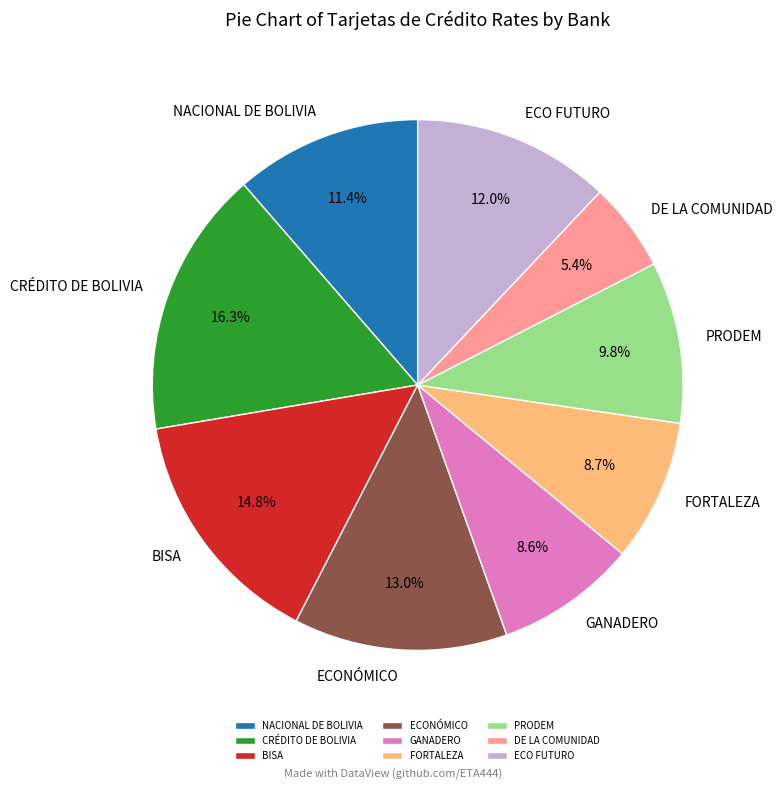

Does ECONÓMICO account for over 50% of the chart?

No